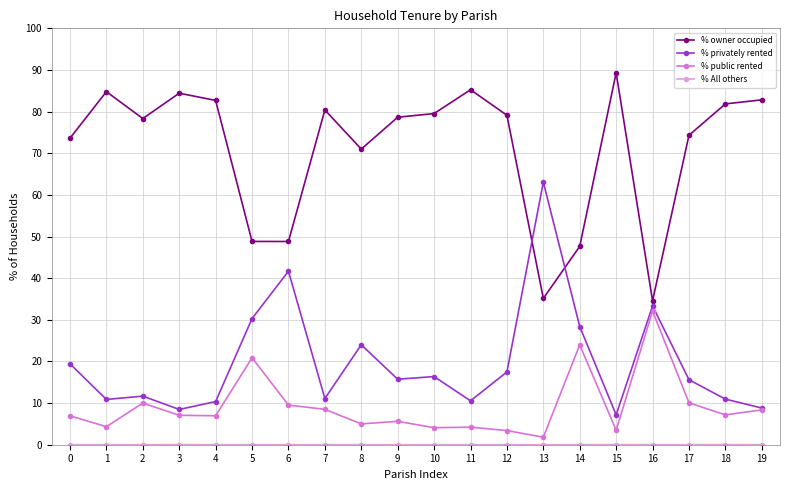

What is the greatest value displayed?

89.3